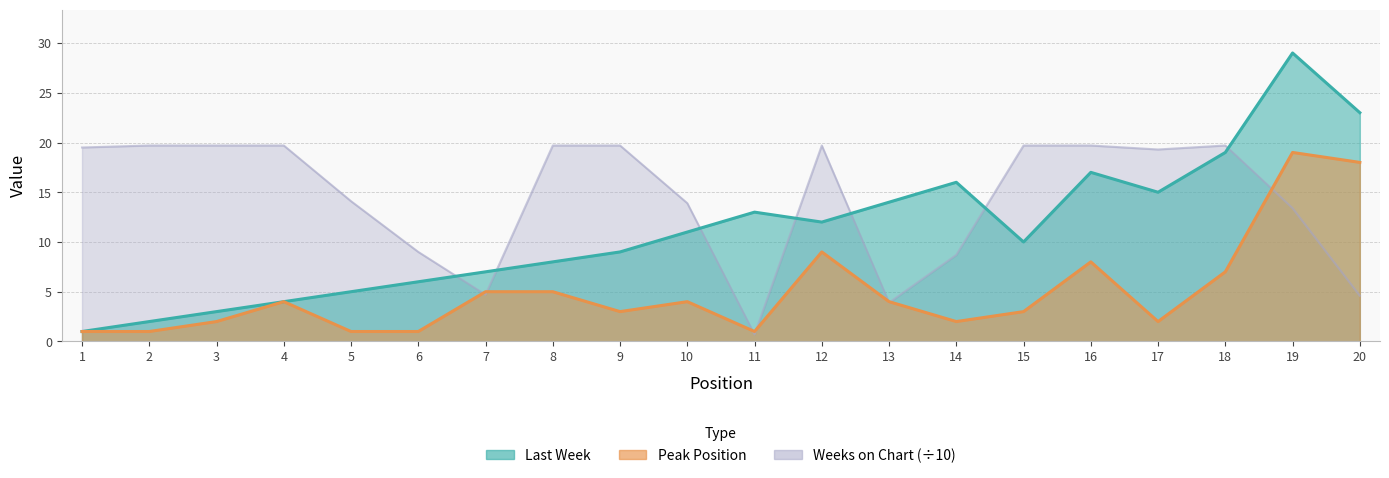

At which category does the chart reach its minimum across all series?

11